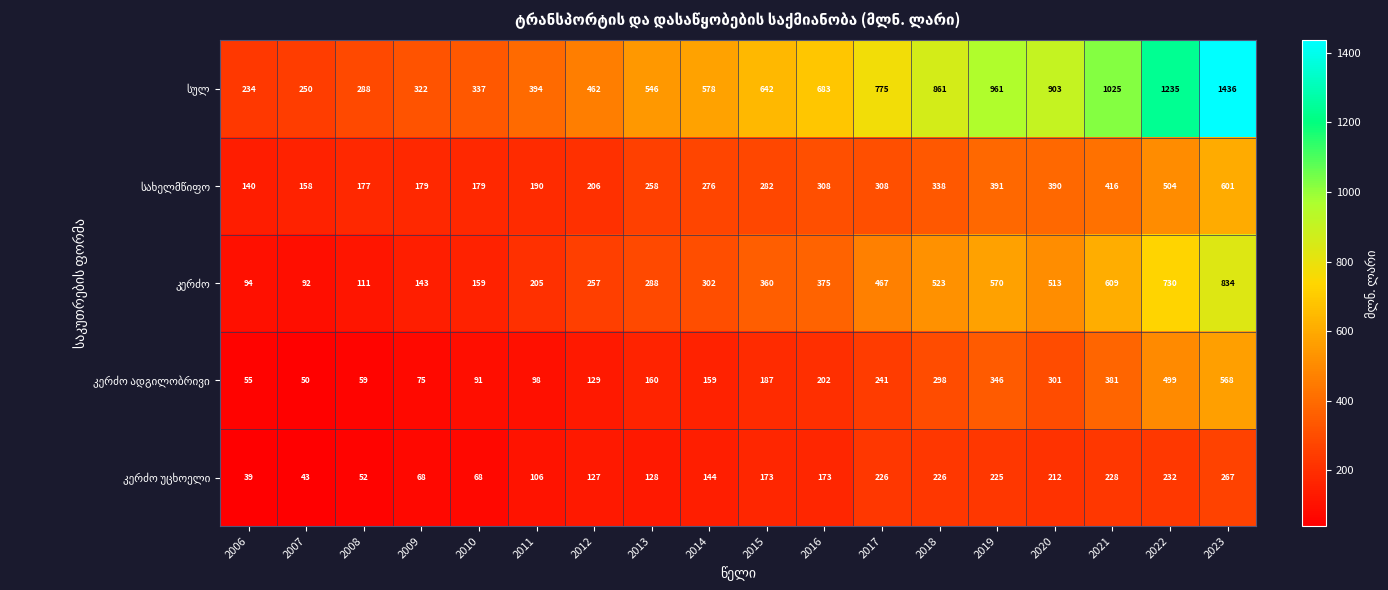

Count the number of data series in this chart.

5